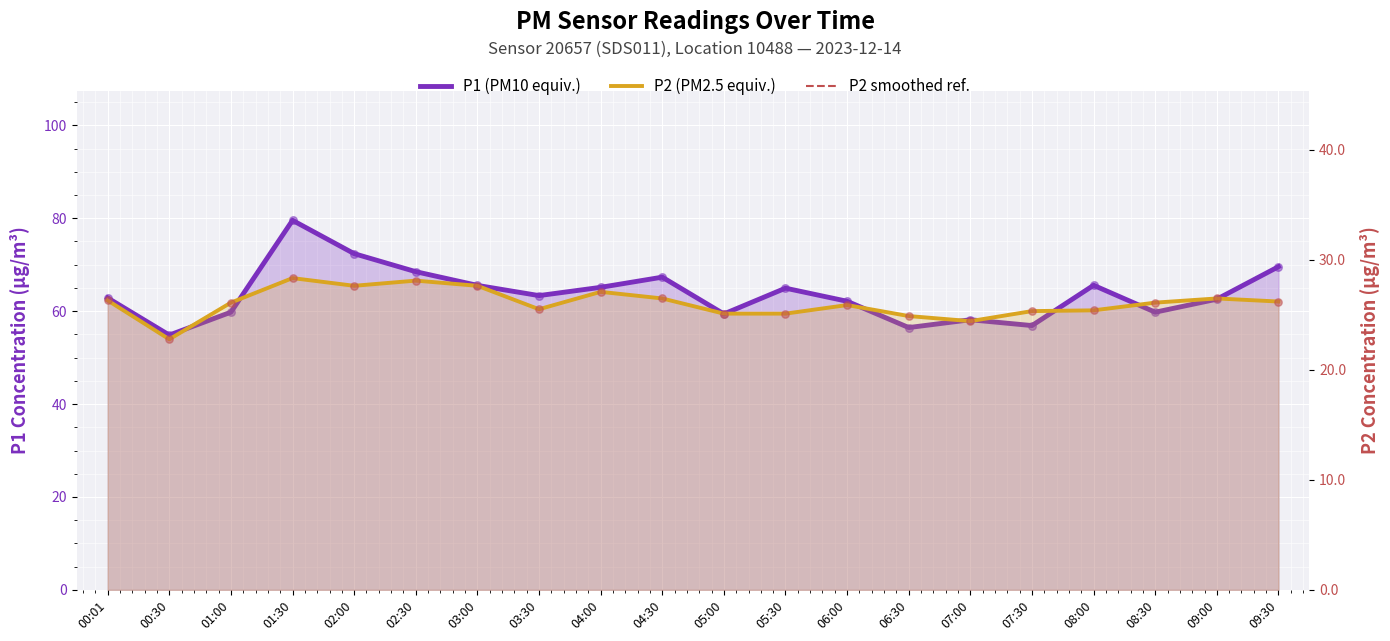

What are all the series names shown in the legend?

P1 (PM10 equiv.), P2 (PM2.5 equiv.), P2 smoothed ref.